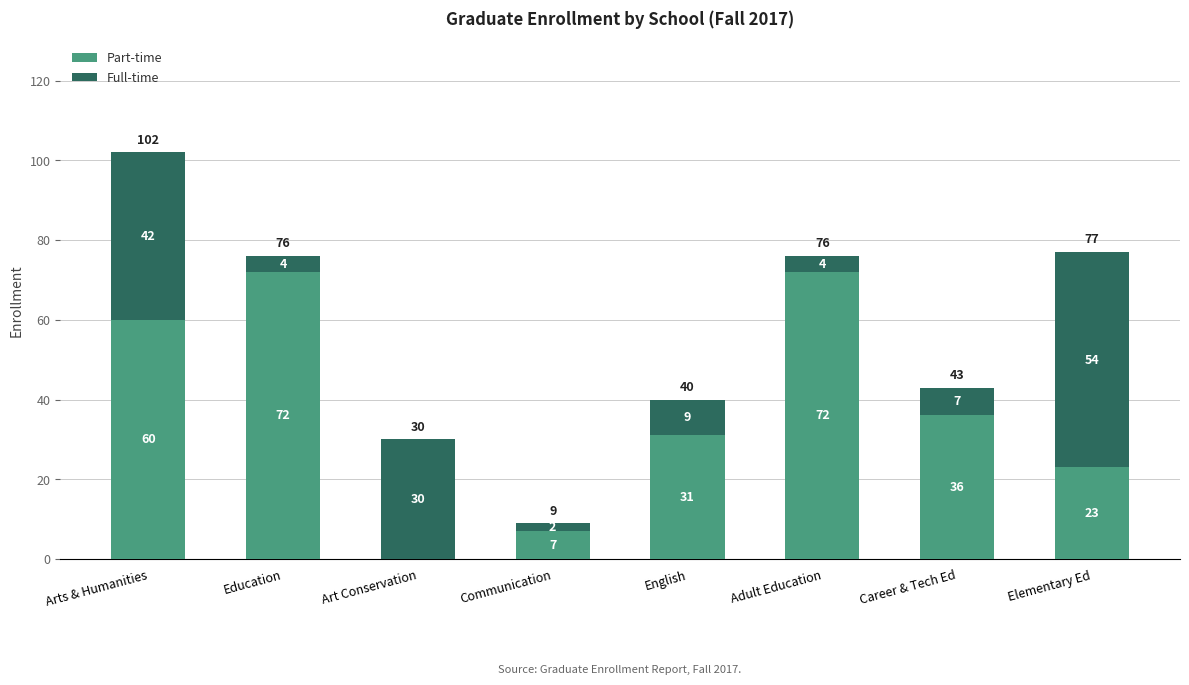

Read the Part-time value at Adult Education.

72